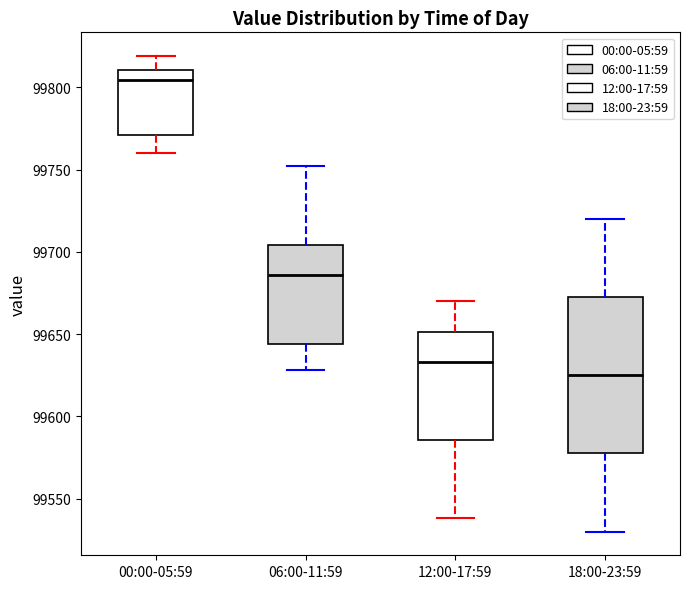

Comparing the boxes themselves (not the whiskers), which one is the tallest?

18:00-23:59